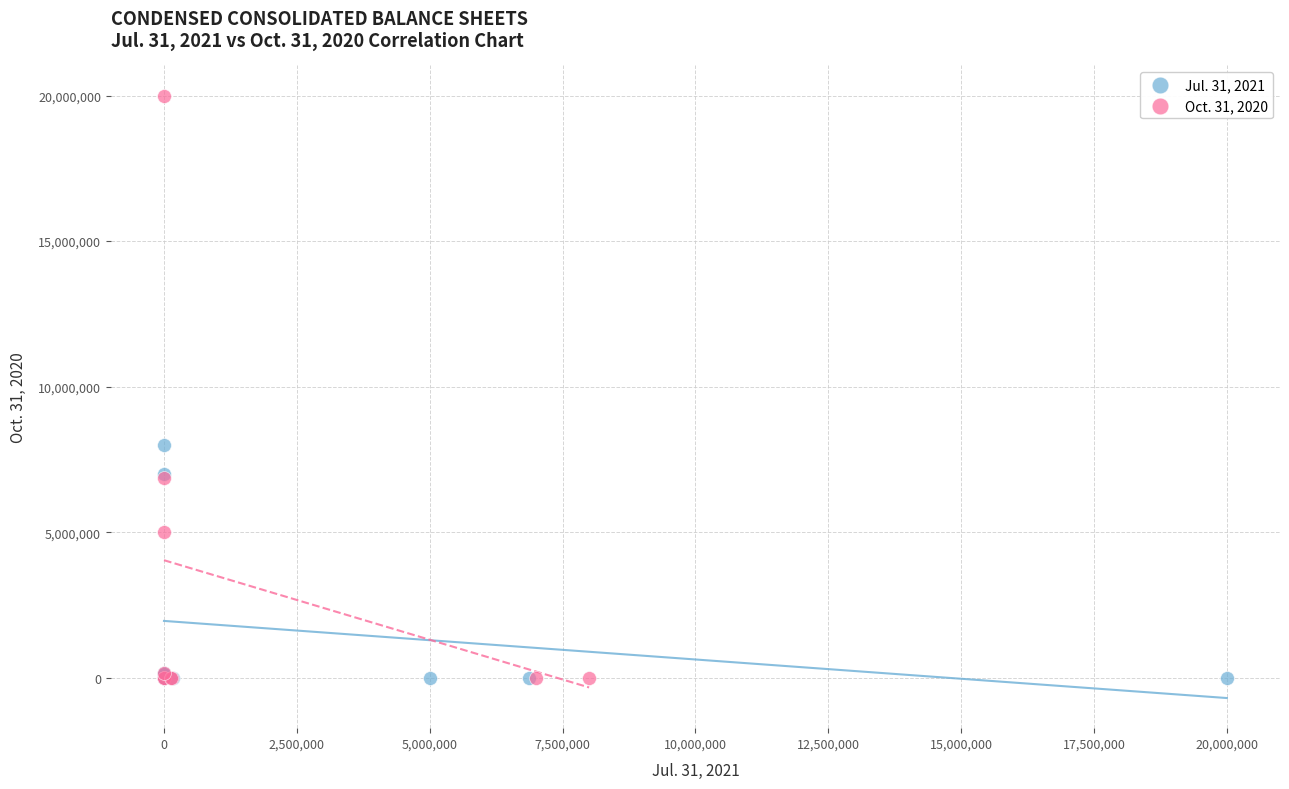

Which series has the largest Y range (max minus min)?

Oct. 31, 2020